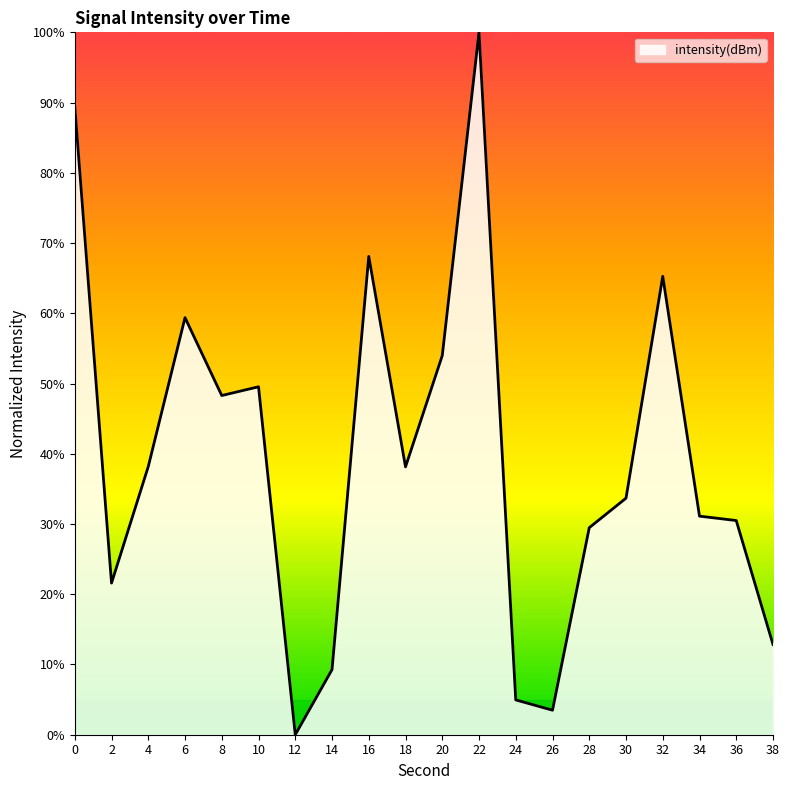

What is the greatest value displayed?

100.0